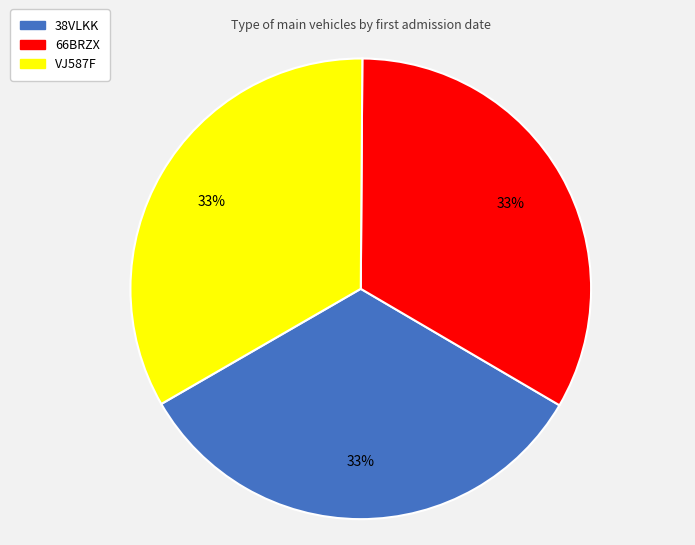

Approximately how many times larger is the value at VJ587F compared to 66BRZX?

1.0